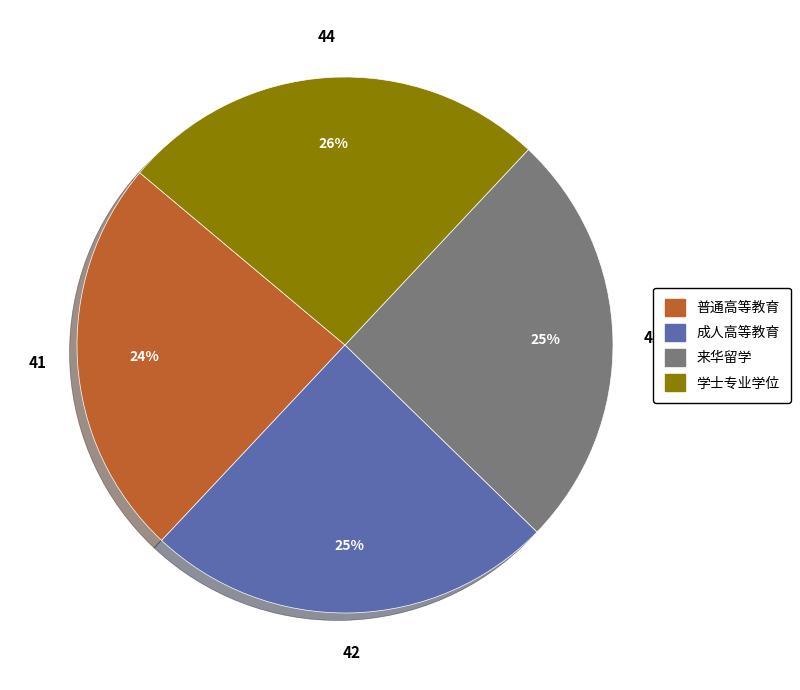

To the nearest percent, what percentage of the pie is 来华留学?

25%